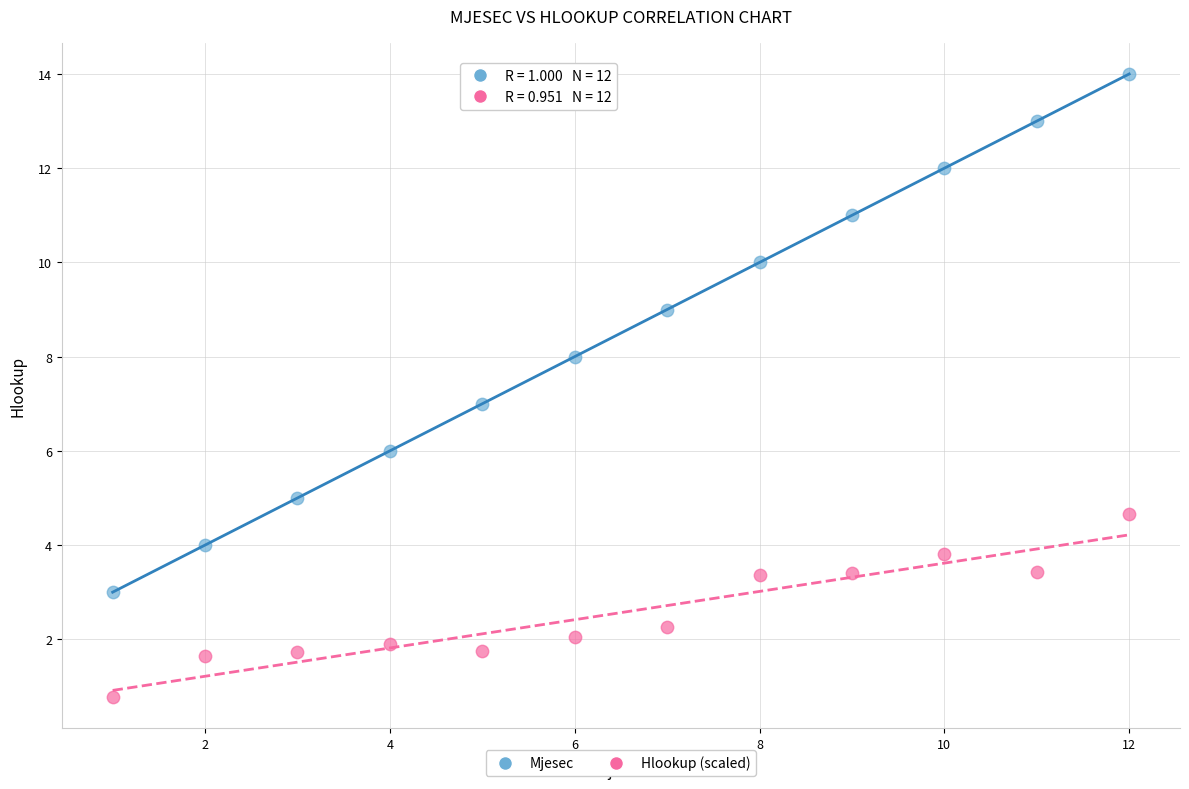

Which series has the widest spread of Y values?

Mjesec